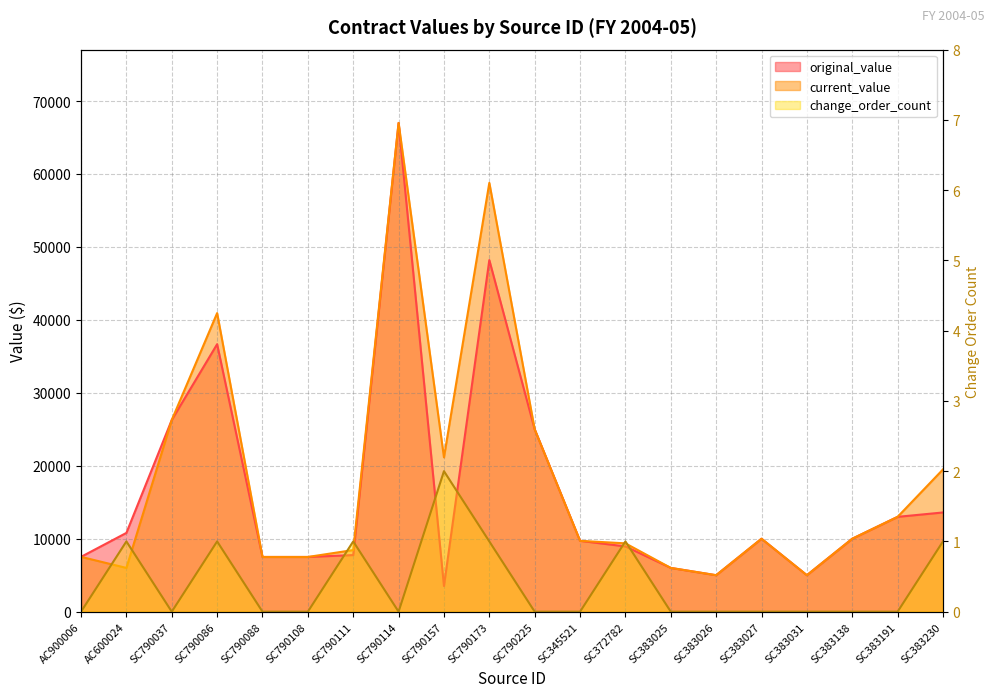

How many positive values does the change_order_count series have?

7